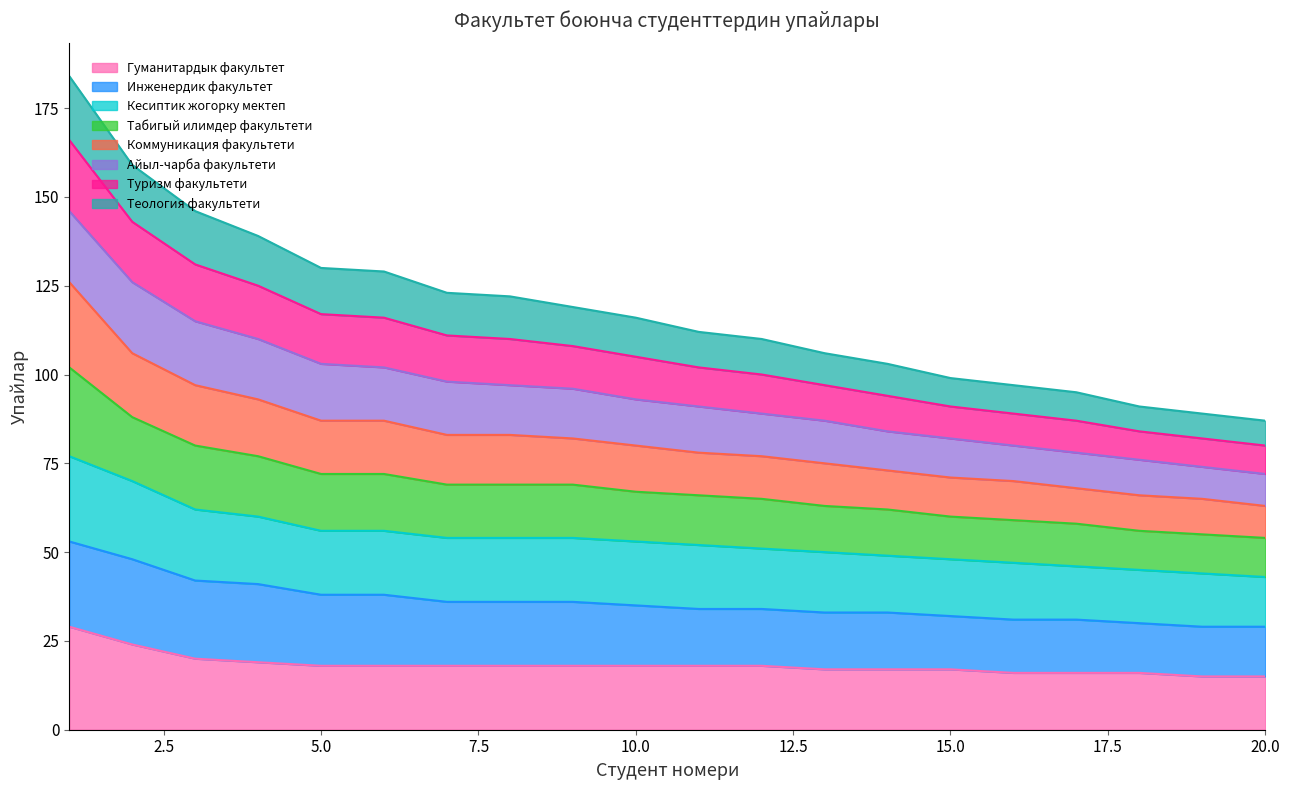

Which has a higher value, 12 or 9?

12